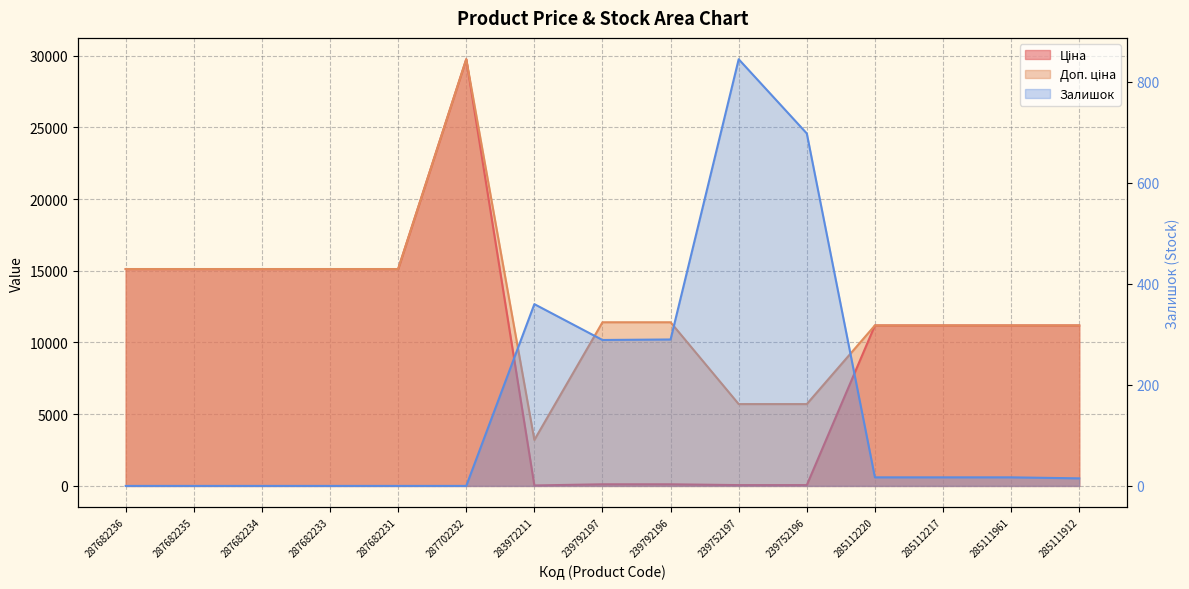

True or false: Залишок and Доп. ціна cross at least once.

False